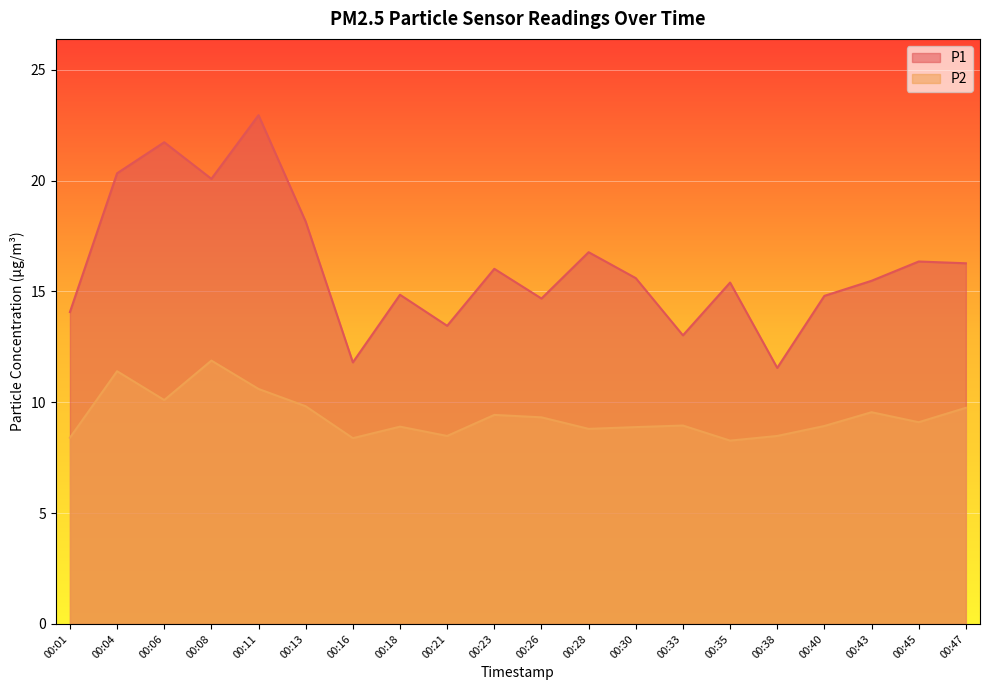

True or false: P2 and P1 cross at least once.

False